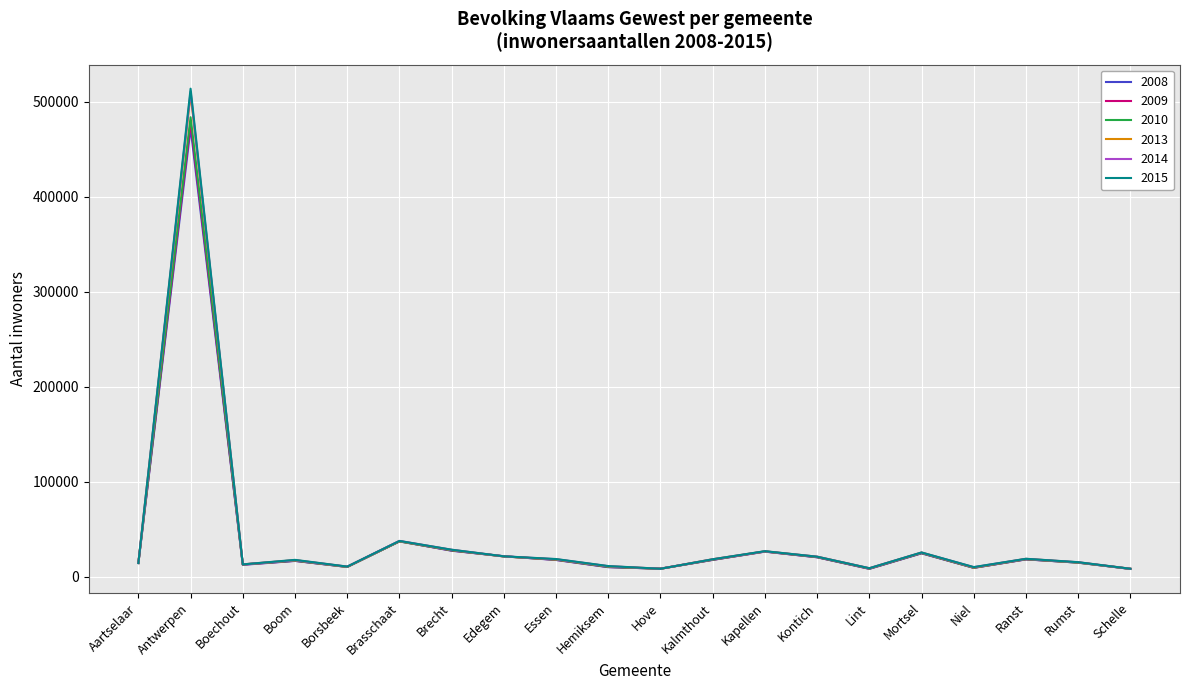

At which category is the sum across all series the highest?

Antwerpen